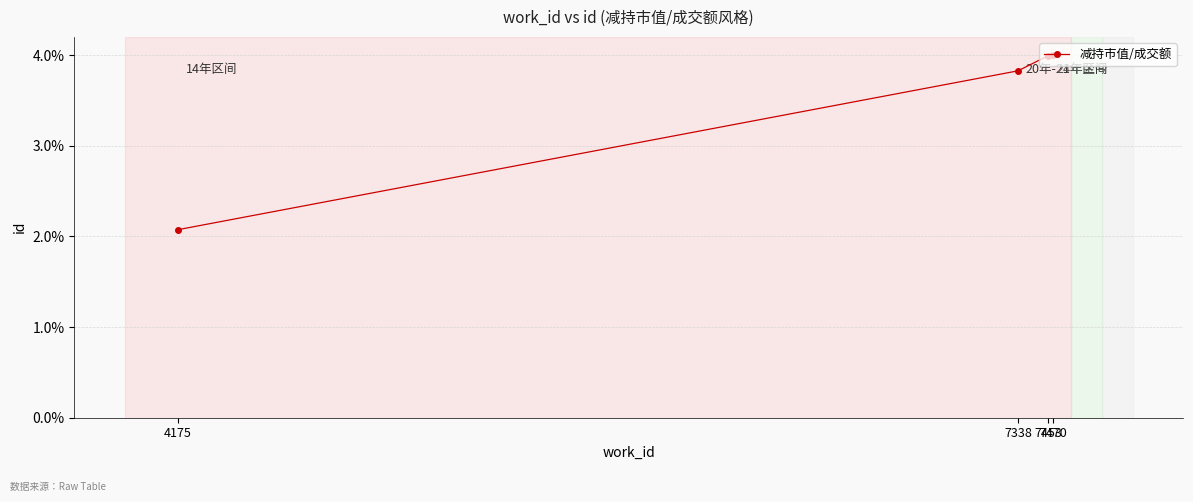

Which has a higher value, 7453 or 4175?

7453